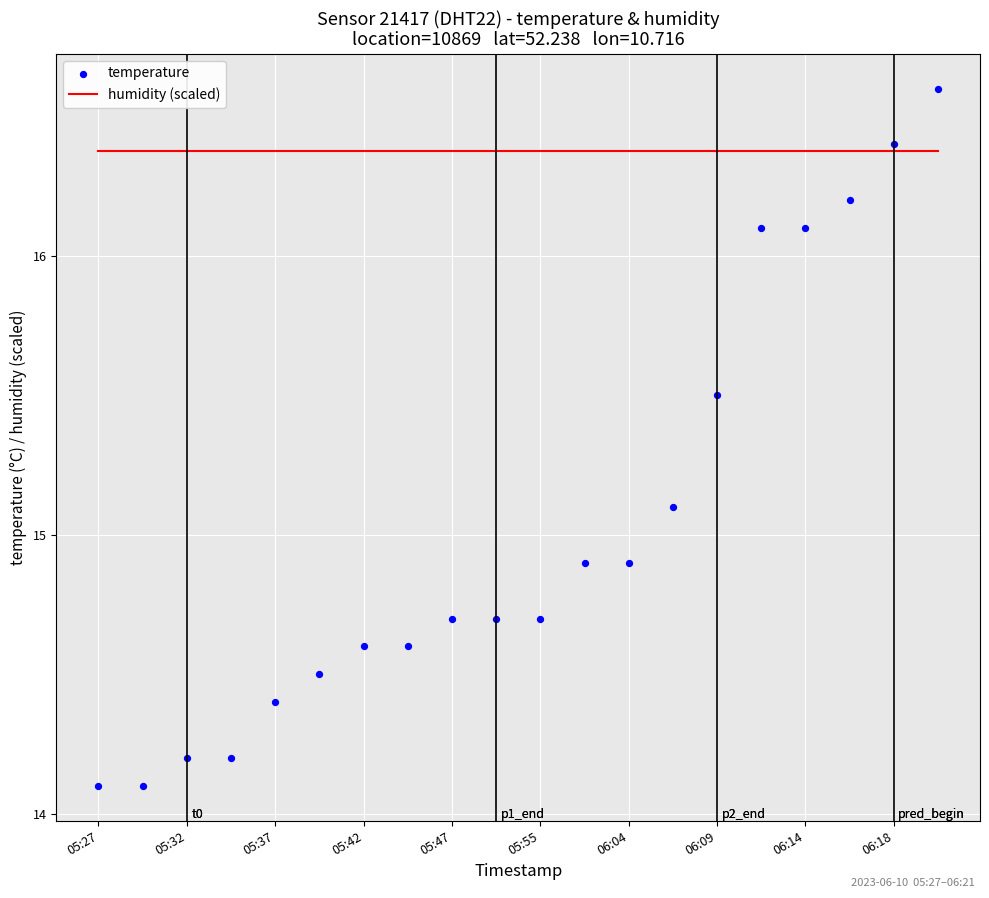

Which series contains the highest Y value?

temperature